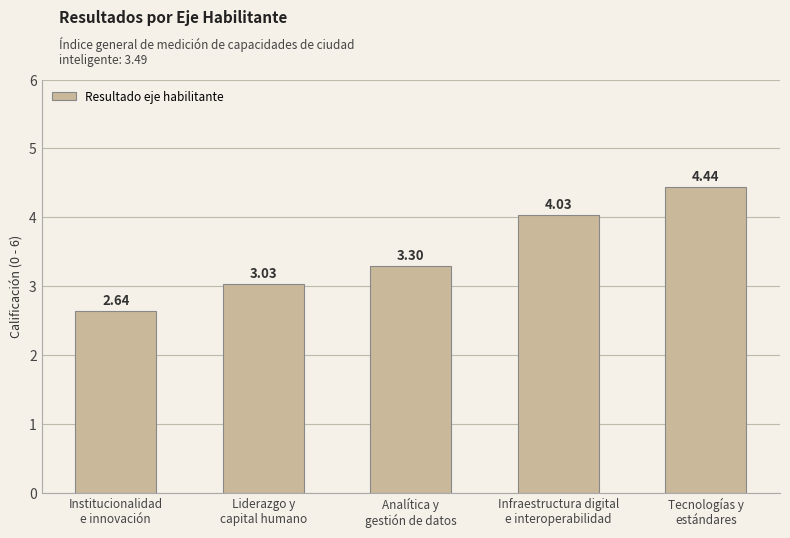

What is the average value?

3.5